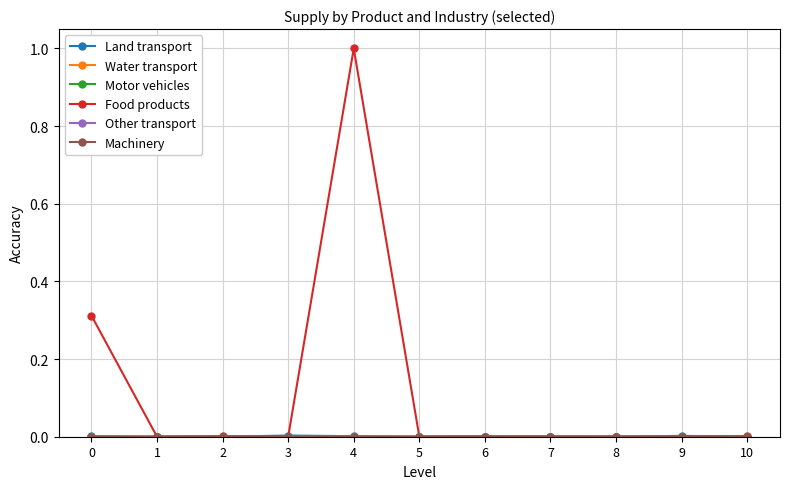

Does the chart display data point markers on the line(s)?

Yes